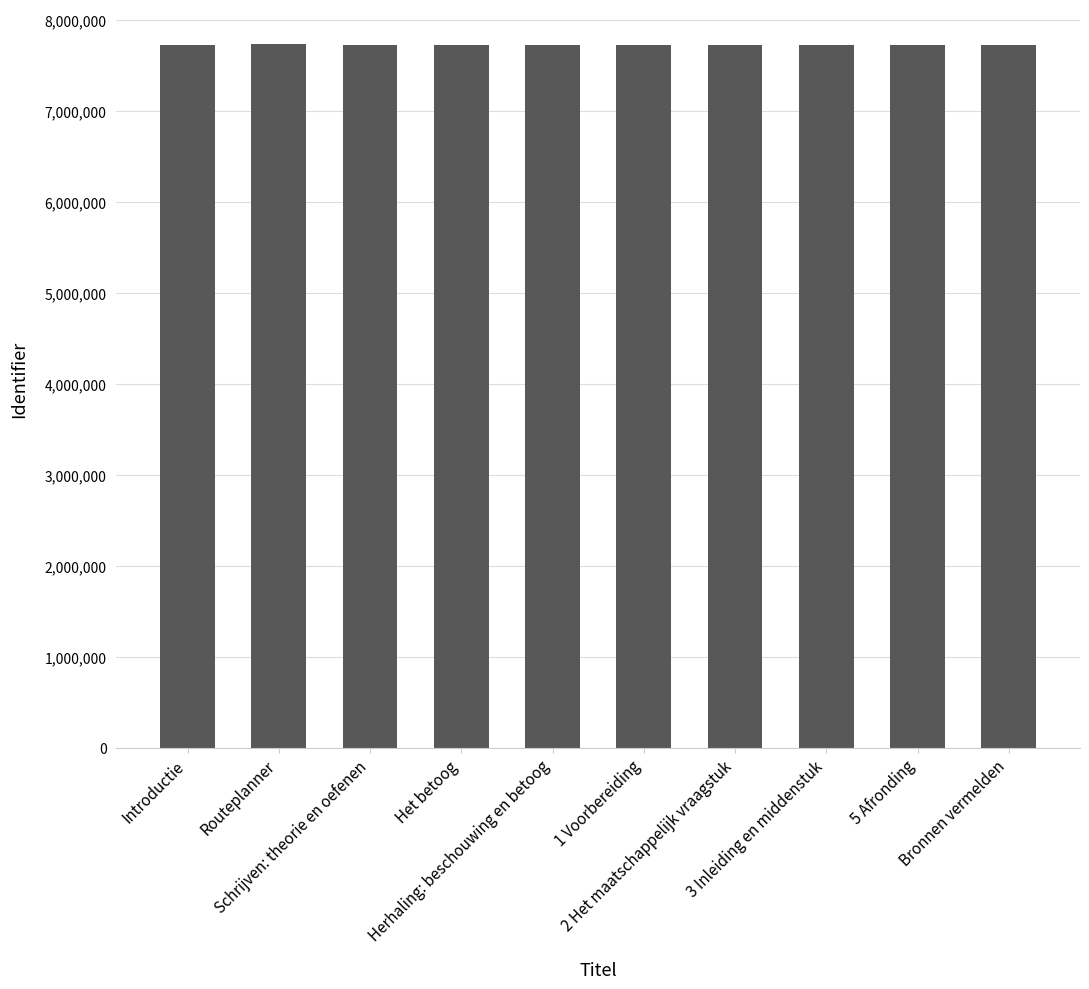

What value does the data have at Introductie, to the nearest 100?

7723400